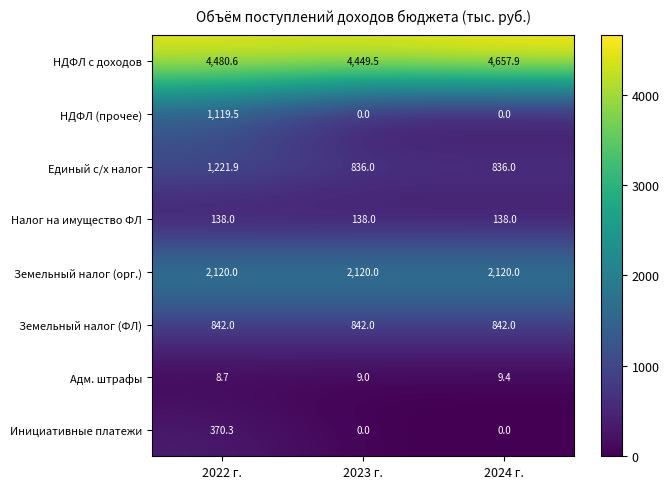

What value does the Единый с/х налог series have at 2024 г.?

836.0